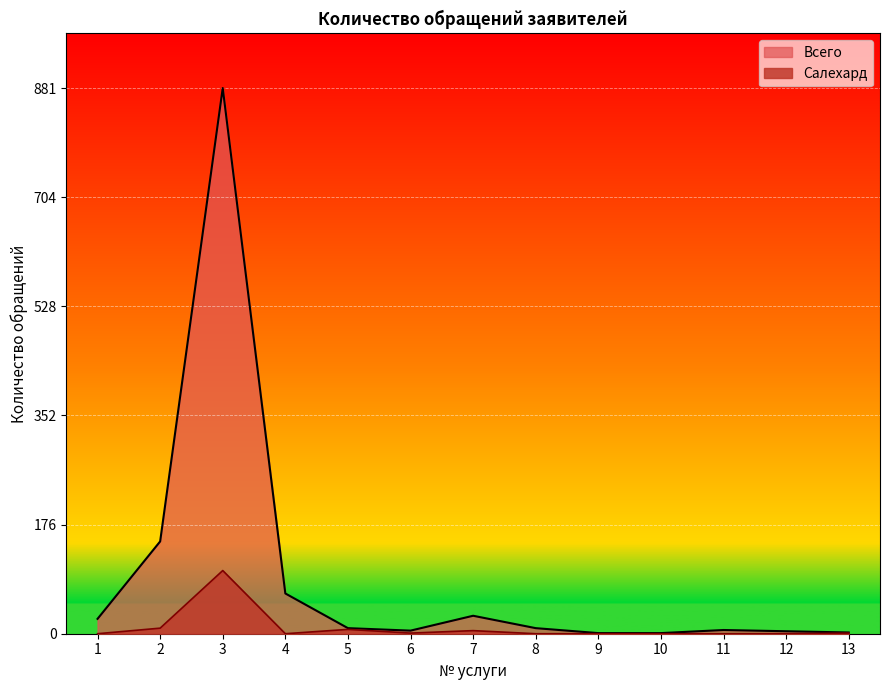

What is the spread (max minus min) of values at 10?

1